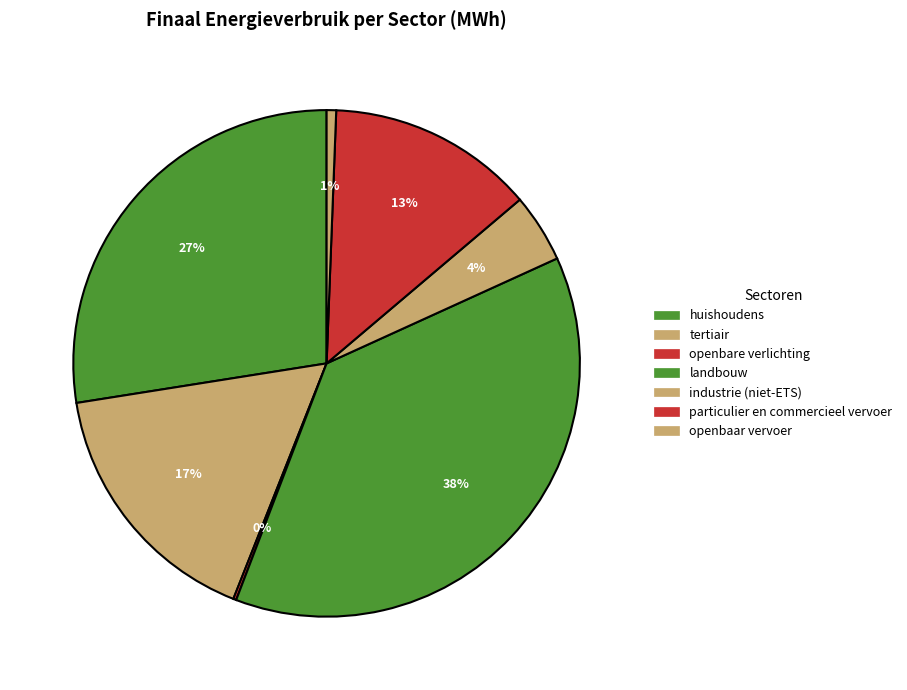

How much of the chart is everything except landbouw?

62.4%